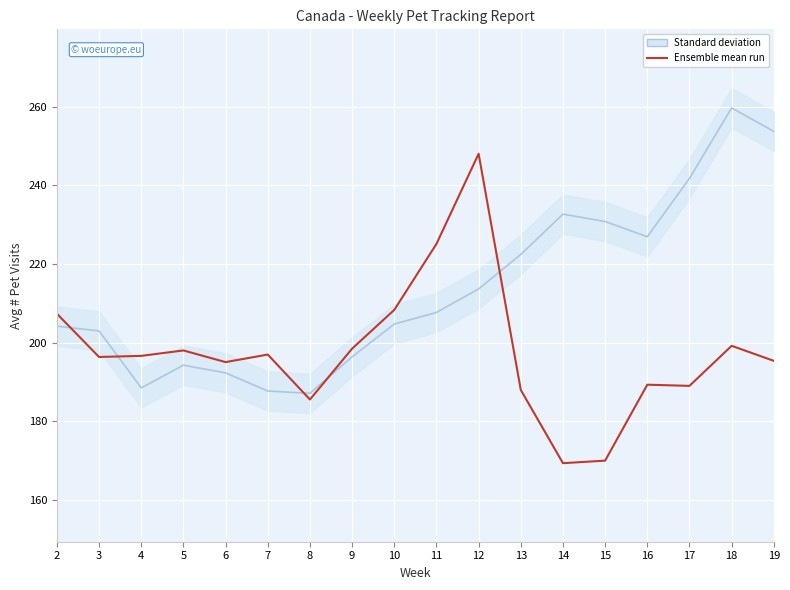

Which has a higher value, 16 or 4?

16